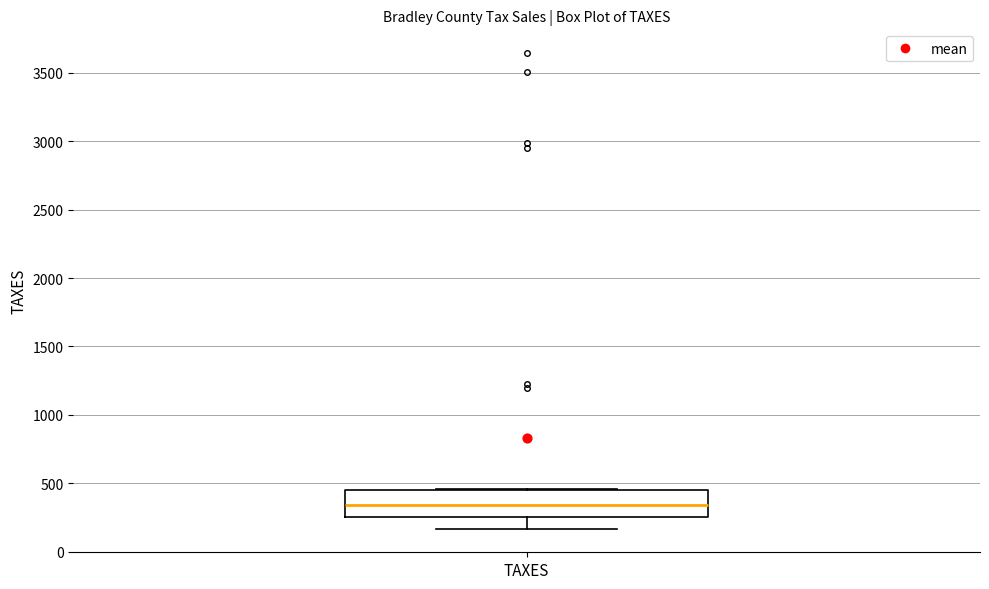

Transcribe this box plot: give where the median line is, the range the box spans, and where the two whiskers end, as read against the y-axis. The values are not printed on the chart, so give them approximately, as read against the axis.

median 350, box 250 to 450, whiskers 150 to 450